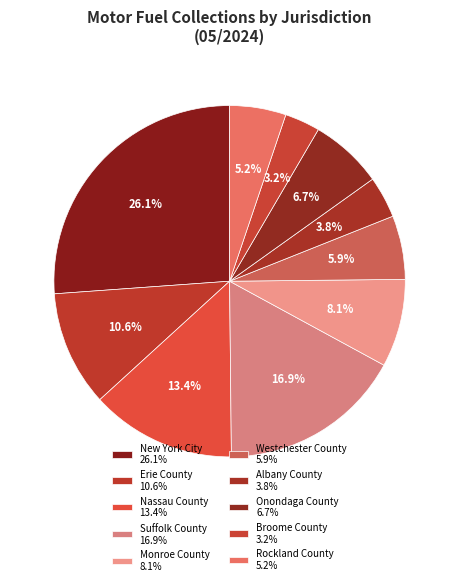

Between Monroe County and Suffolk County, which is larger?

Suffolk County